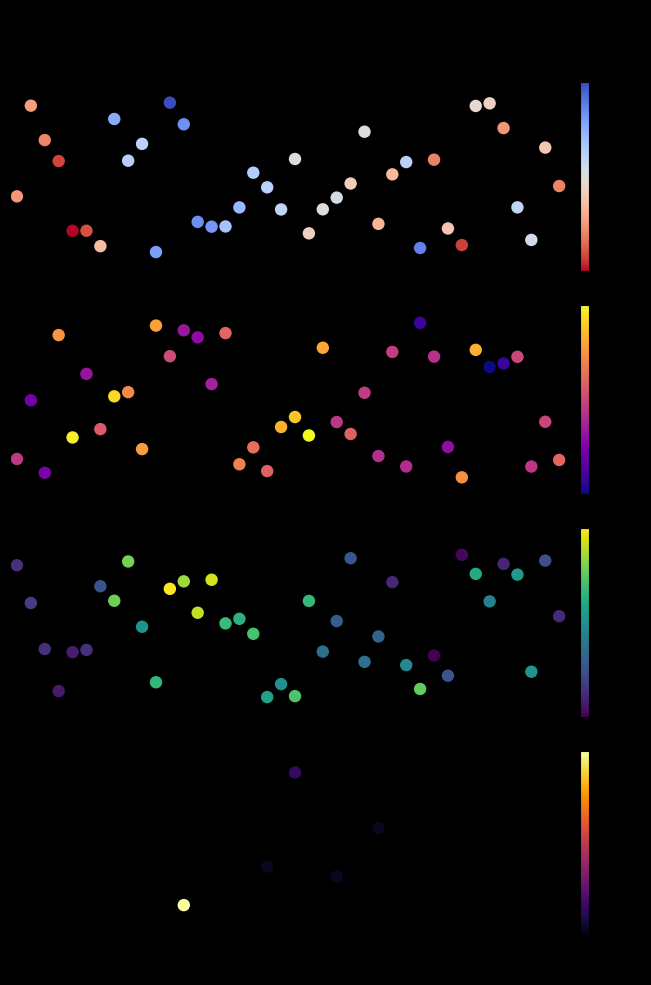

Count the number of categories in the chart.

40